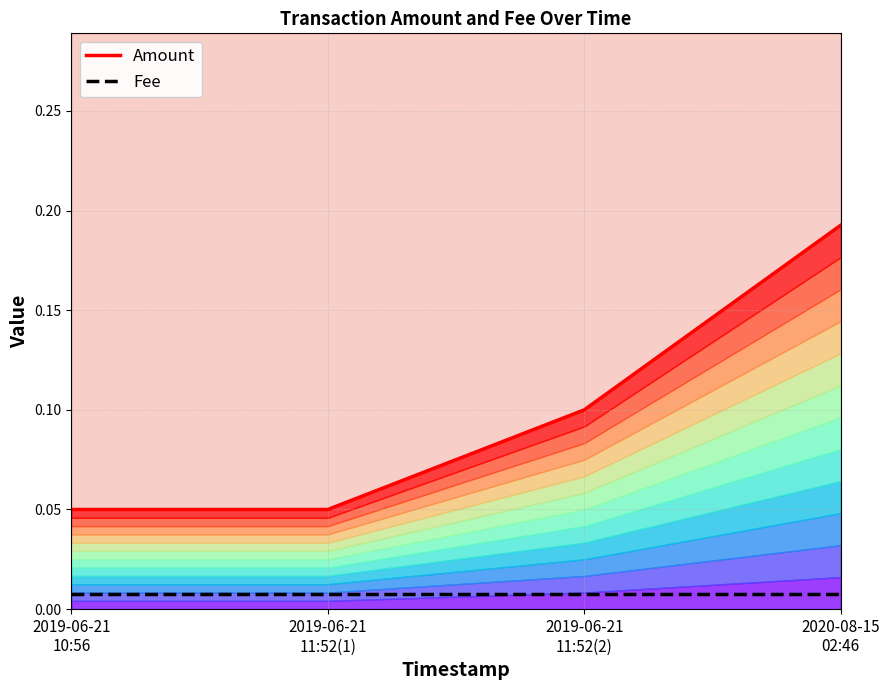

What is the label of the 2nd point from the left?

2019-06-21
11:52(1)